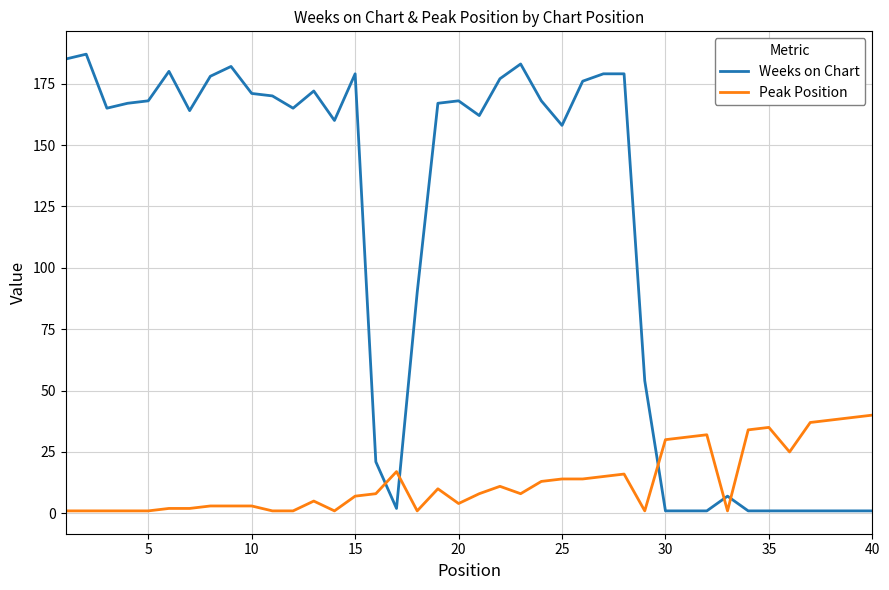

Rank the series by their maximum value, from highest to lowest.

Weeks on Chart, Peak Position